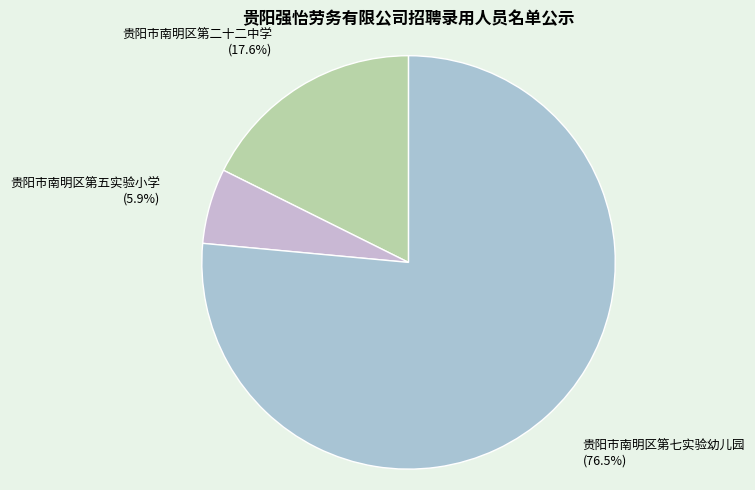

What is the ratio of the value at 贵阳市南明区第五实验小学 to the value at 贵阳市南明区第七实验幼儿园?

0.1